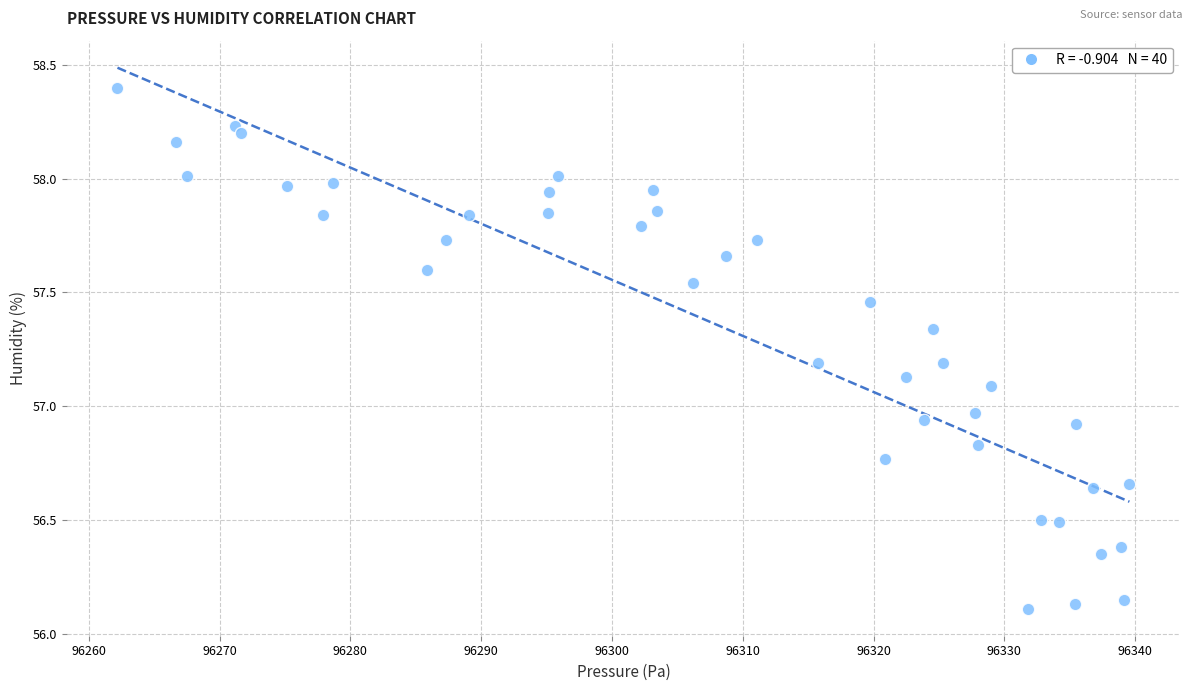

What is the range of X values (max minus min)?

77.4